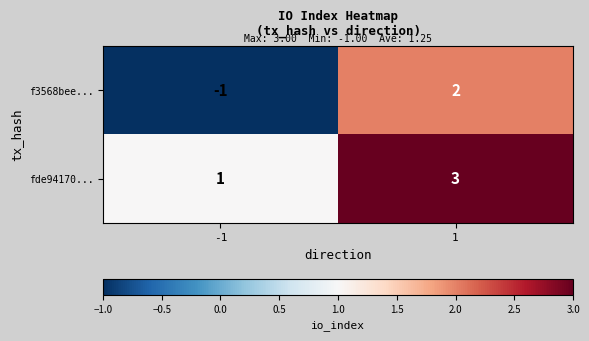

List the series in order of their overall mean, highest first.

fde94170..., f3568bee...